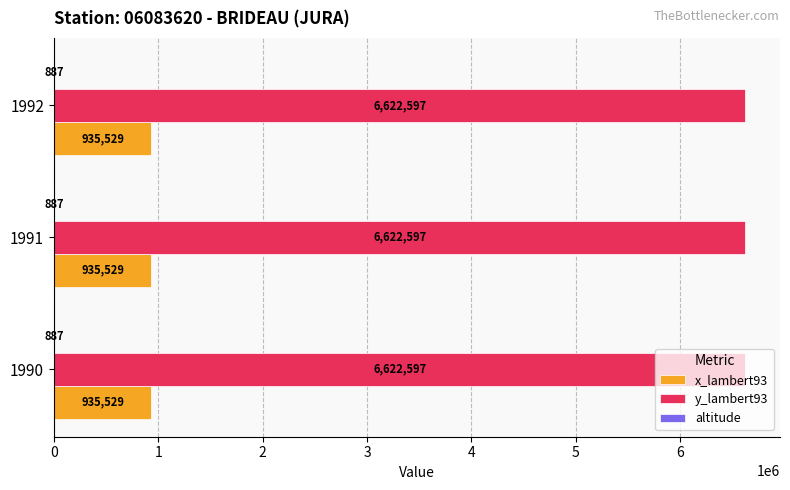

Which series has the largest total across all categories?

y_lambert93